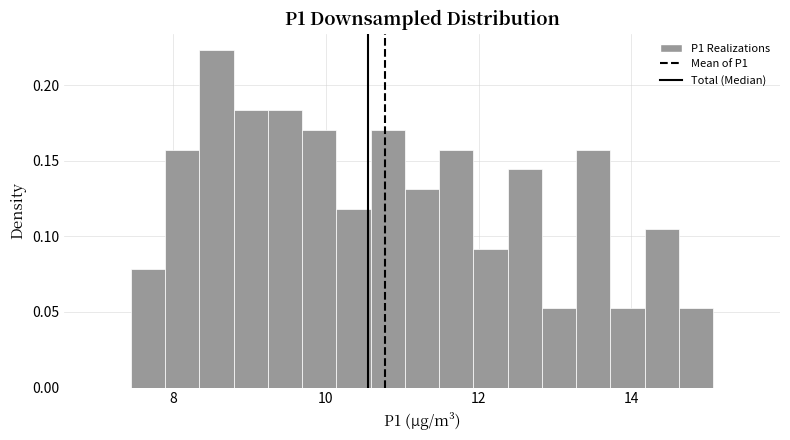

Around what value on the x-axis is the tallest bar? Give the approximate position of its centre, as read against the axis.

8.6